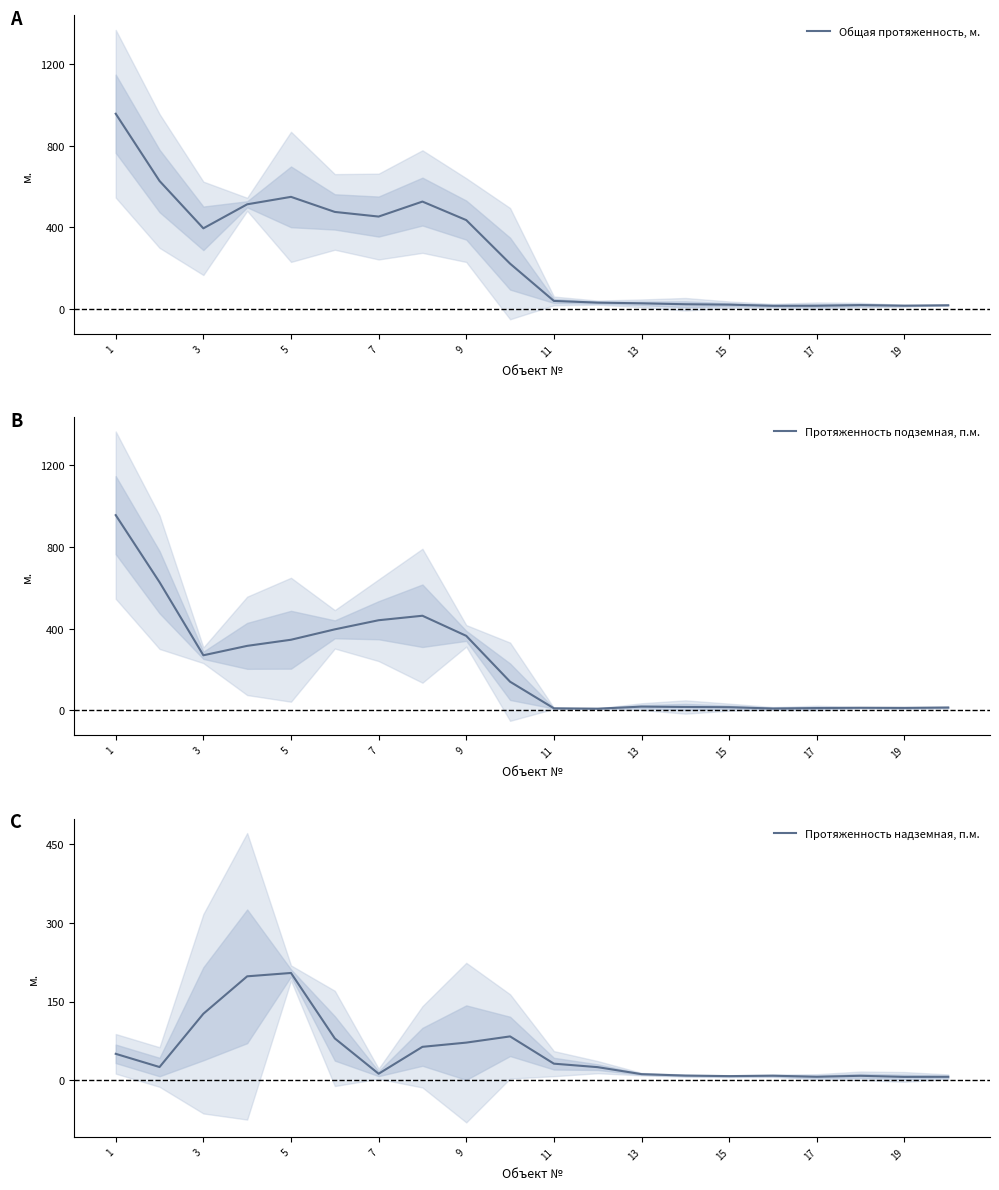

The value of Общая протяженность, м. at 7 is 109.4. True or false?

False